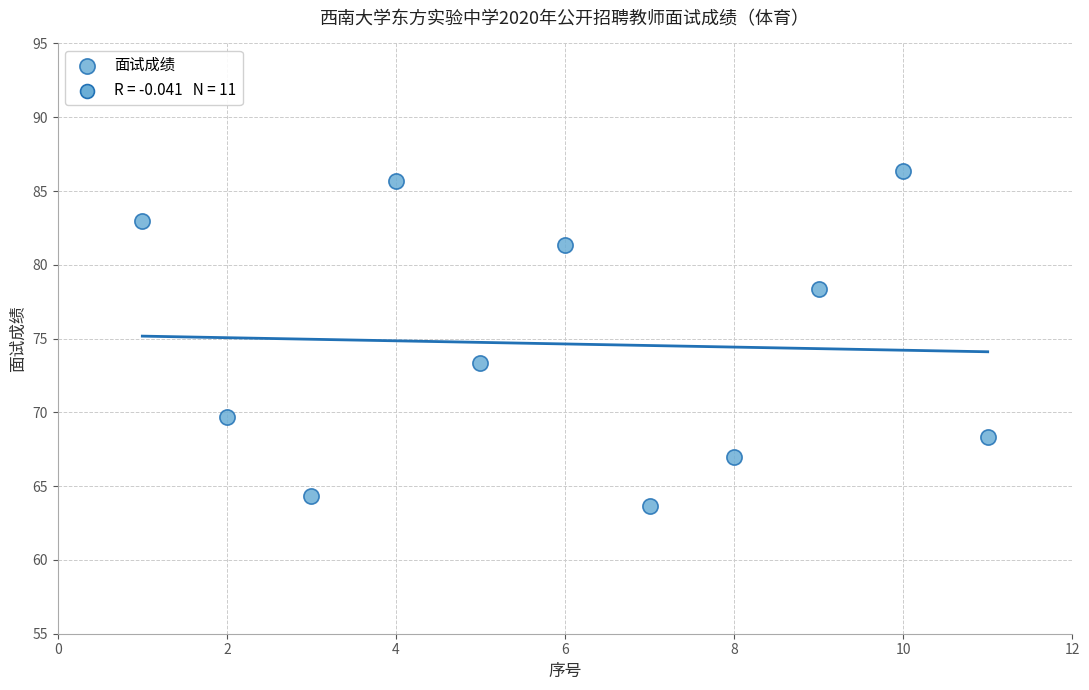

What Y value in the scatter plot is closest to 75?

73.3